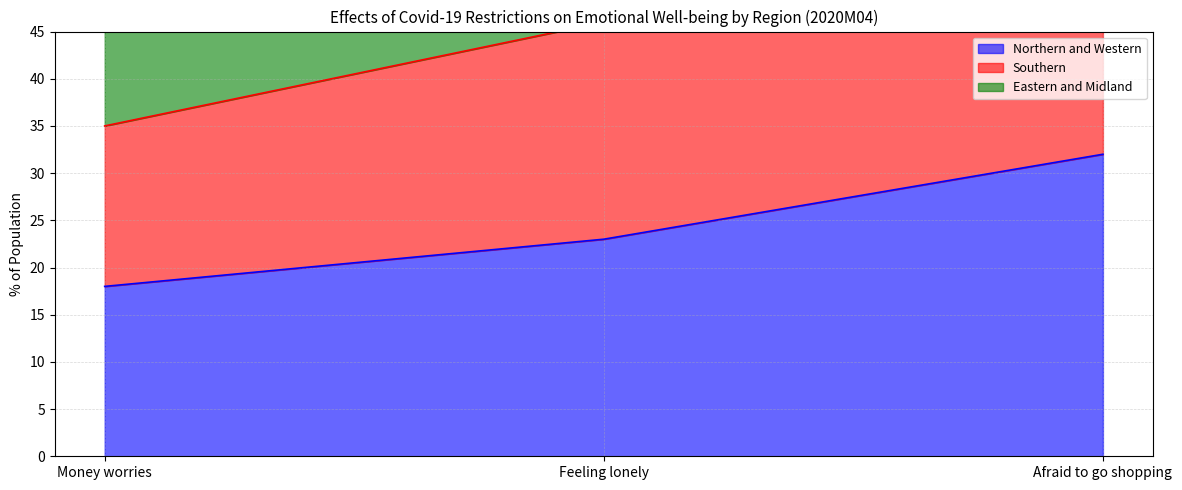

Count the Northern and Western values in the range 18 to 32.

3